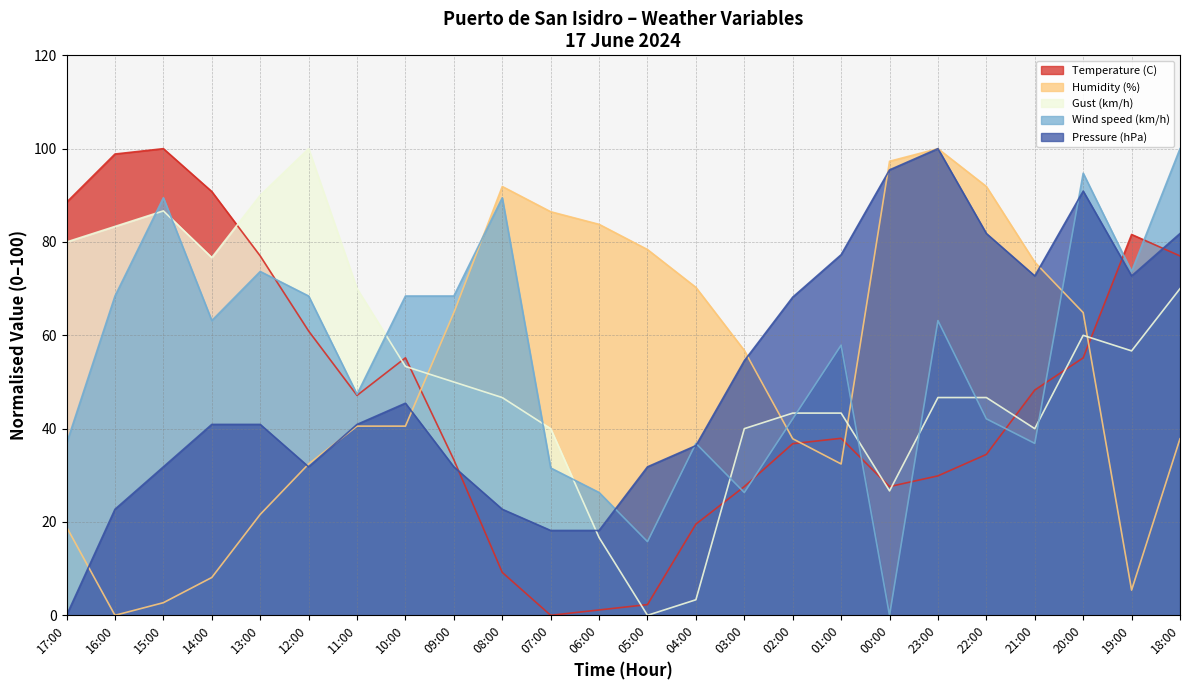

Rank the categories by Gust (km/h) value from highest to lowest.

12:00, 13:00, 15:00, 16:00, 17:00, 14:00, 11:00, 18:00, 20:00, 19:00, 10:00, 09:00, 08:00, 23:00, 22:00, 02:00, 01:00, 07:00, 03:00, 21:00, 00:00, 06:00, 04:00, 05:00